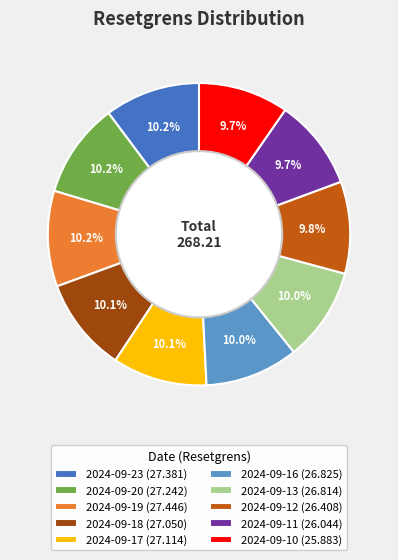

What percentage is the 2024-09-10 slice, to the nearest percent?

10%